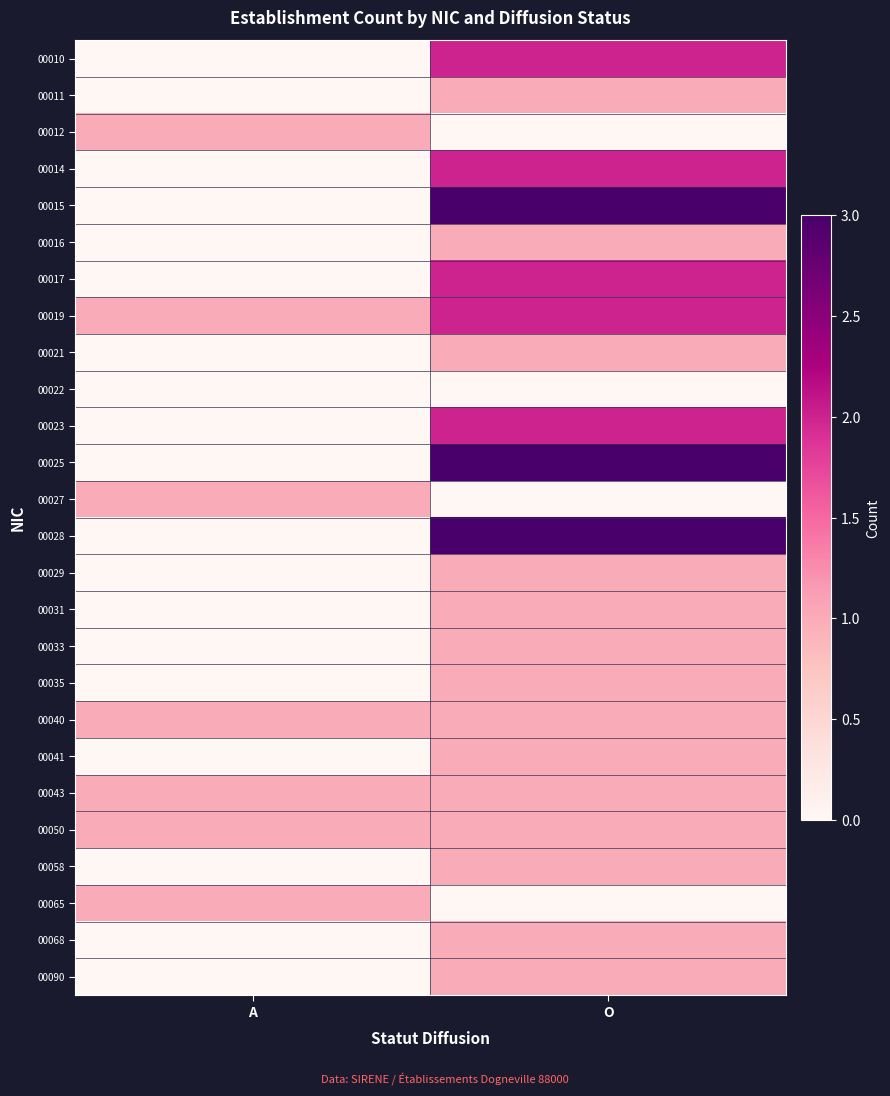

What is the total value across all series at O?

33